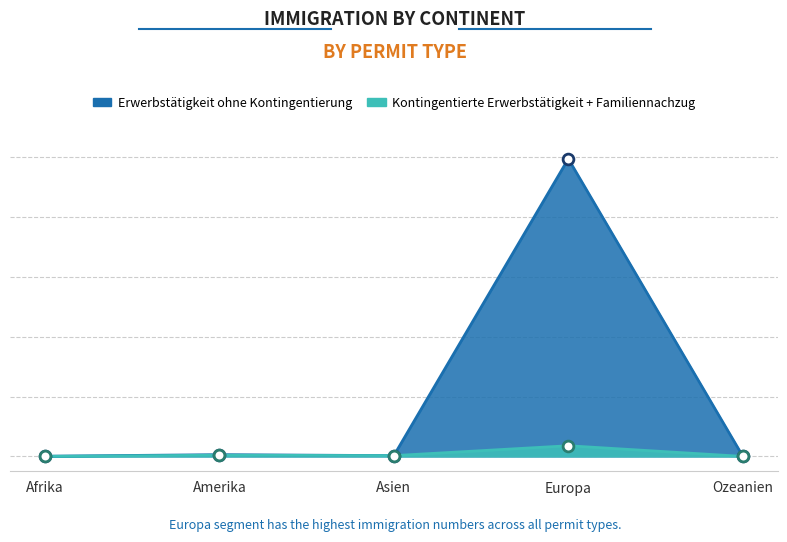

Which series has the largest total across all categories?

Erwerbstätigkeit ohne Kontingentierung